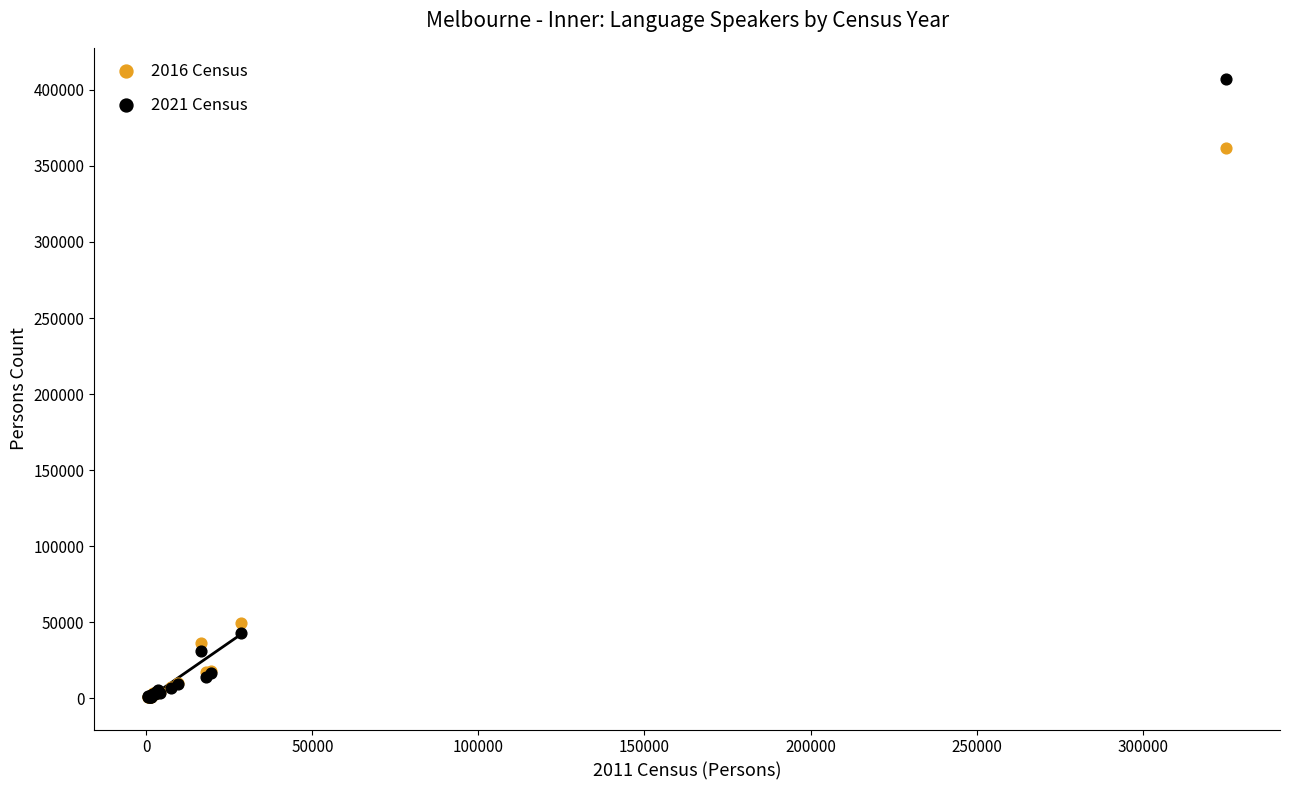

What are all the series names shown in the legend?

2016 Census, 2021 Census